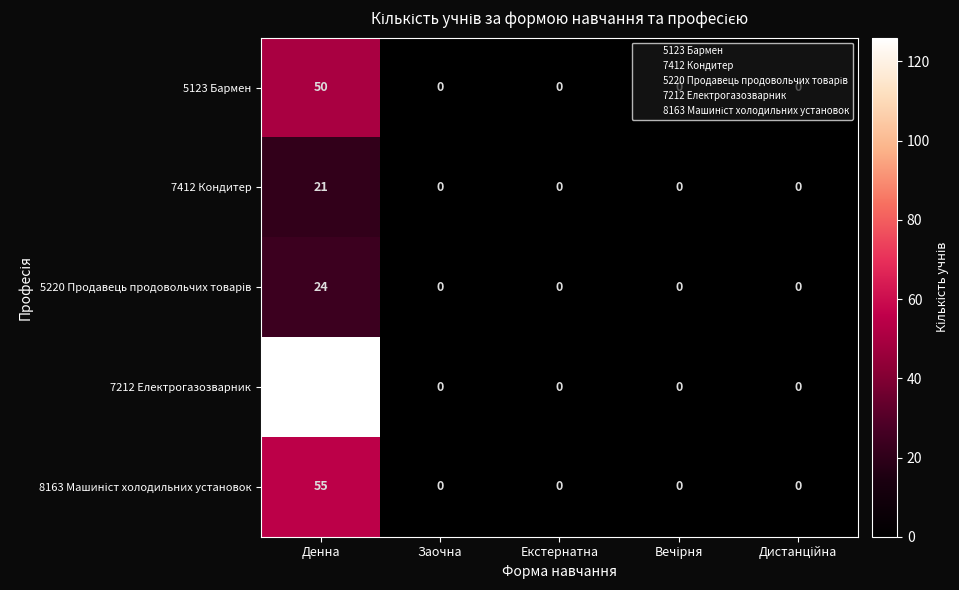

At how many categories does at least one series exceed 70?

1